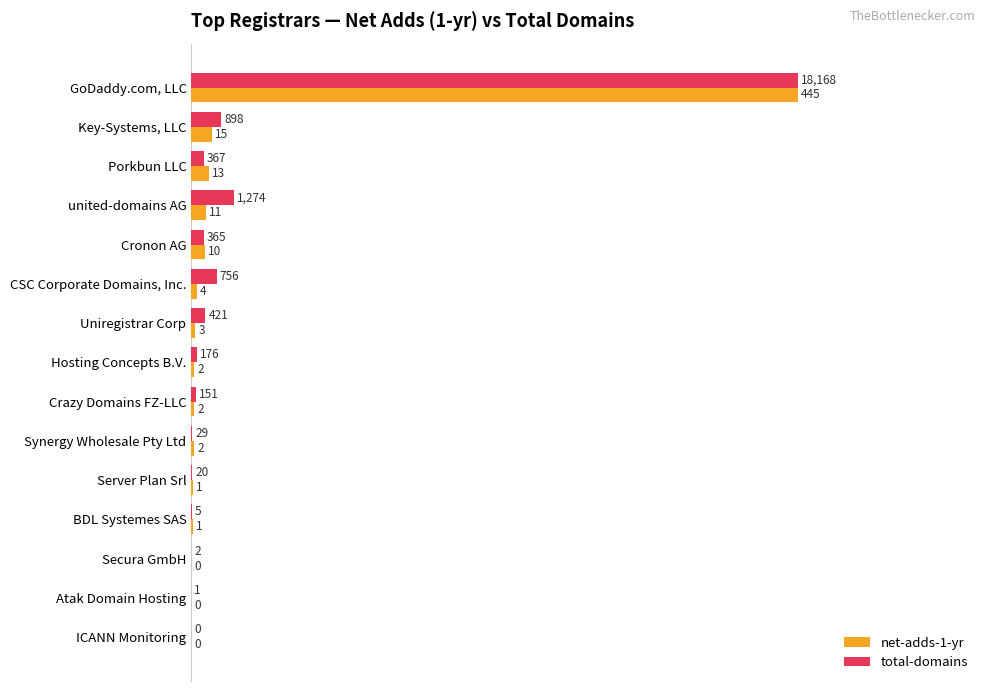

What are all the series names shown in the legend?

net-adds-1-yr, total-domains